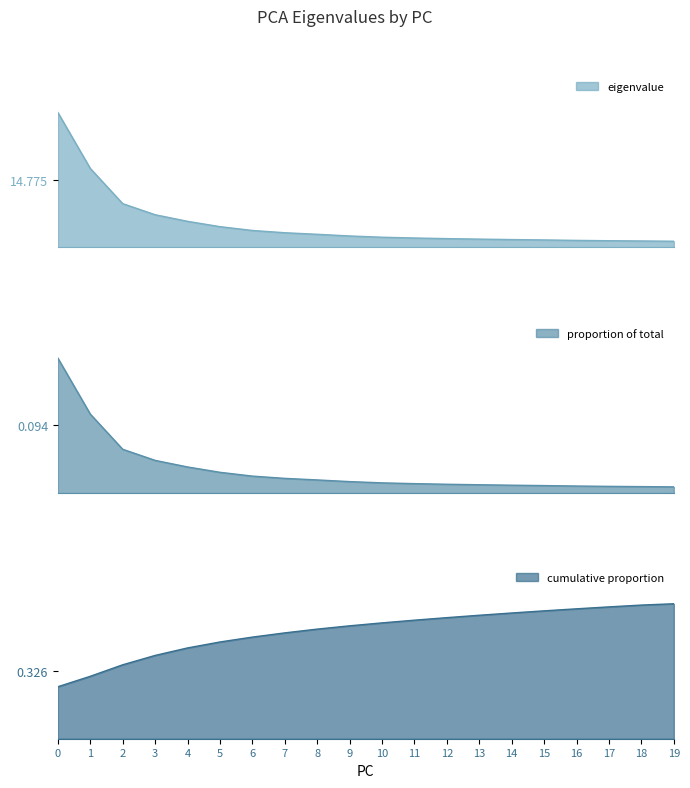

What is the spread (max minus min) of values at 11?

2.1